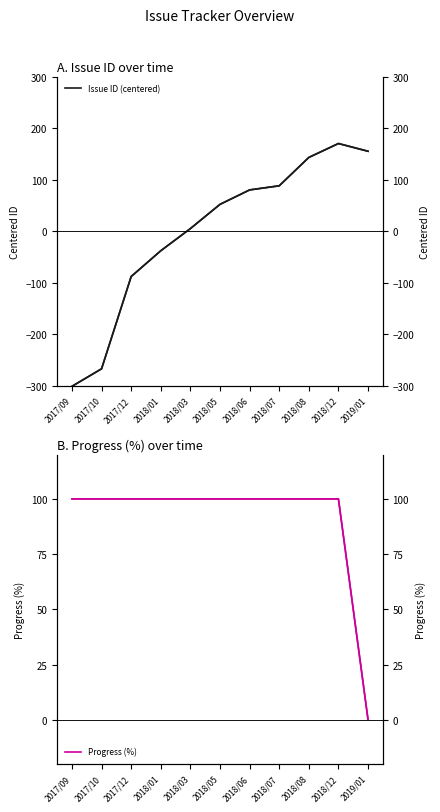

Is it true that Progress (%) equals 100.0 at 2018/08?

True